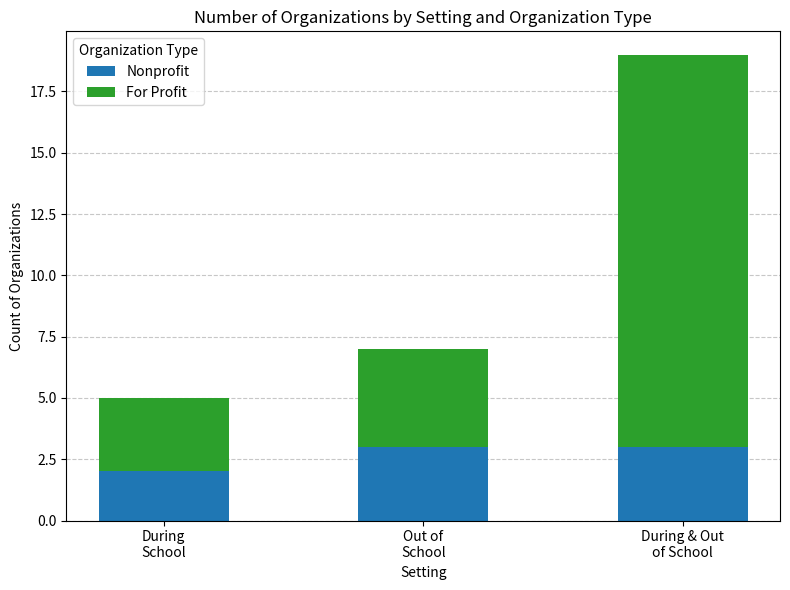

How many data points does each series have?

3